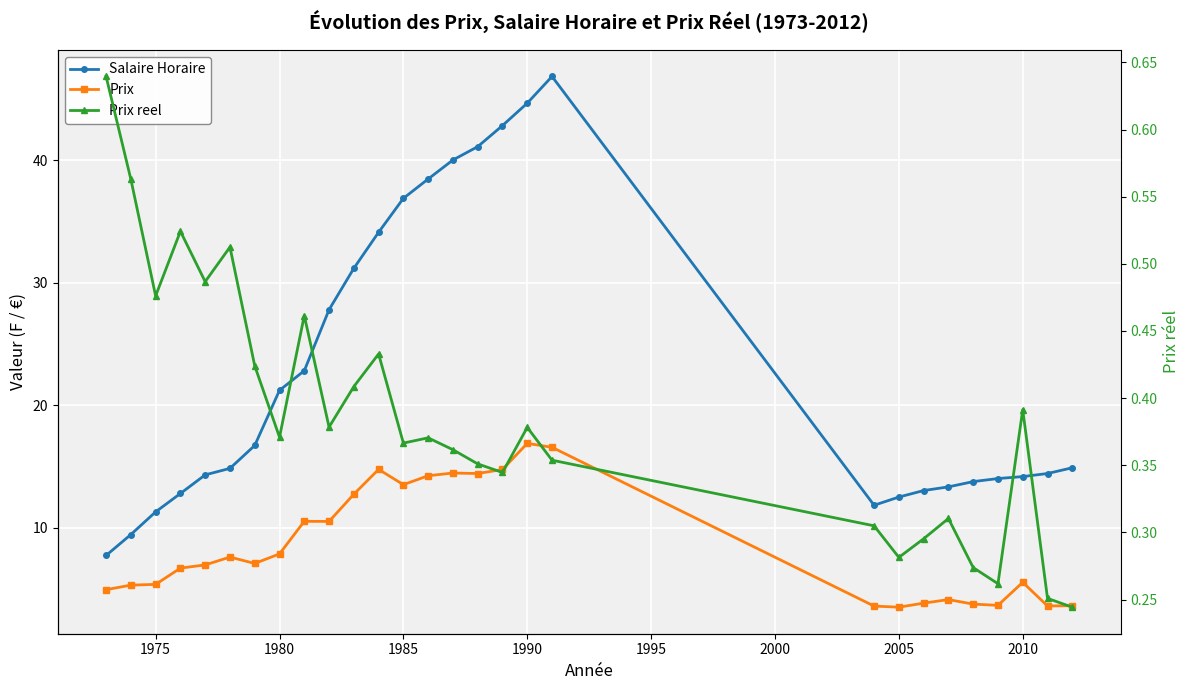

How many lines are shown in the chart?

3